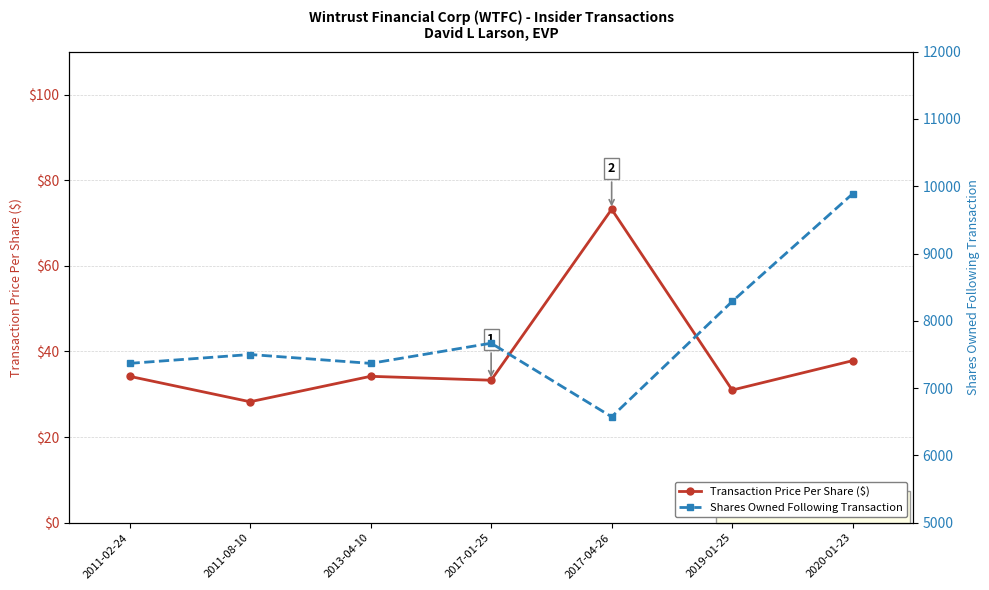

At 2013-04-10, list the series in order from smallest to largest.

Transaction Price Per Share ($), Shares Owned Following Transaction